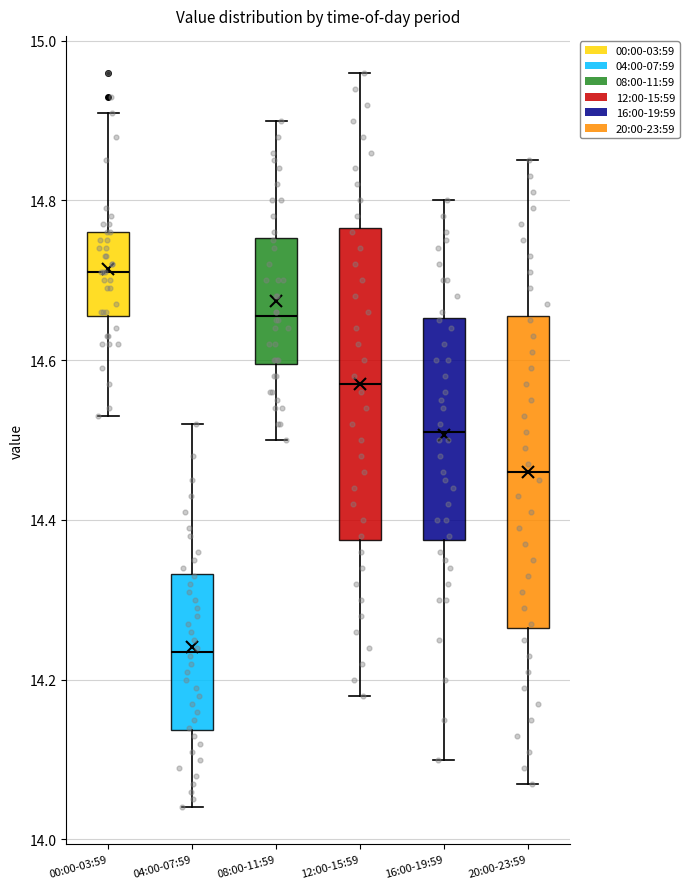

Reading left to right, transcribe this box plot: for each box, give where its median line is, the range the box spans, and where its two whiskers end, as read against the y-axis. The values are not printed on the chart, so give them approximately, as read against the axis.

00:00-03:59: median 14.72, box 14.66 to 14.76, whiskers 14.54 to 14.92
04:00-07:59: median 14.24, box 14.14 to 14.34, whiskers 14.04 to 14.52
08:00-11:59: median 14.66, box 14.60 to 14.76, whiskers 14.50 to 14.90
12:00-15:59: median 14.58, box 14.38 to 14.76, whiskers 14.18 to 14.96
16:00-19:59: median 14.52, box 14.38 to 14.66, whiskers 14.10 to 14.80
20:00-23:59: median 14.46, box 14.26 to 14.66, whiskers 14.08 to 14.86